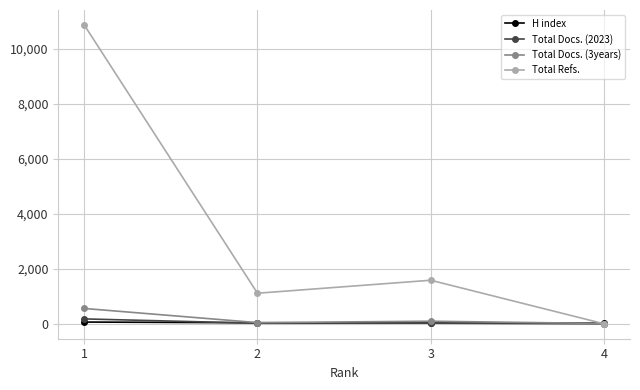

What is the difference between the H index values at 3 and 2?

10